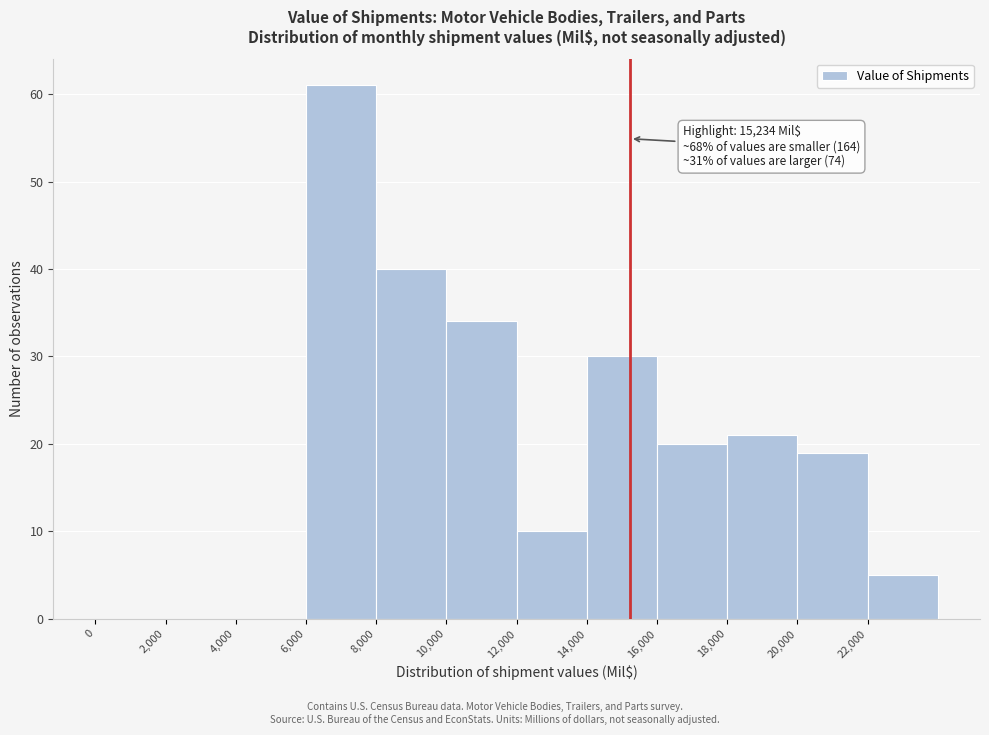

Which range on the x-axis has the tallest bar?

6000 to 8000